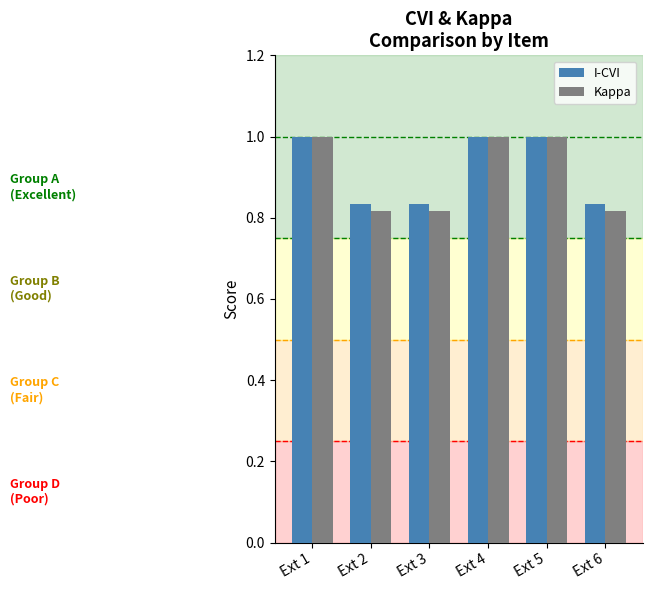

Which series has the largest range (max minus min)?

Kappa